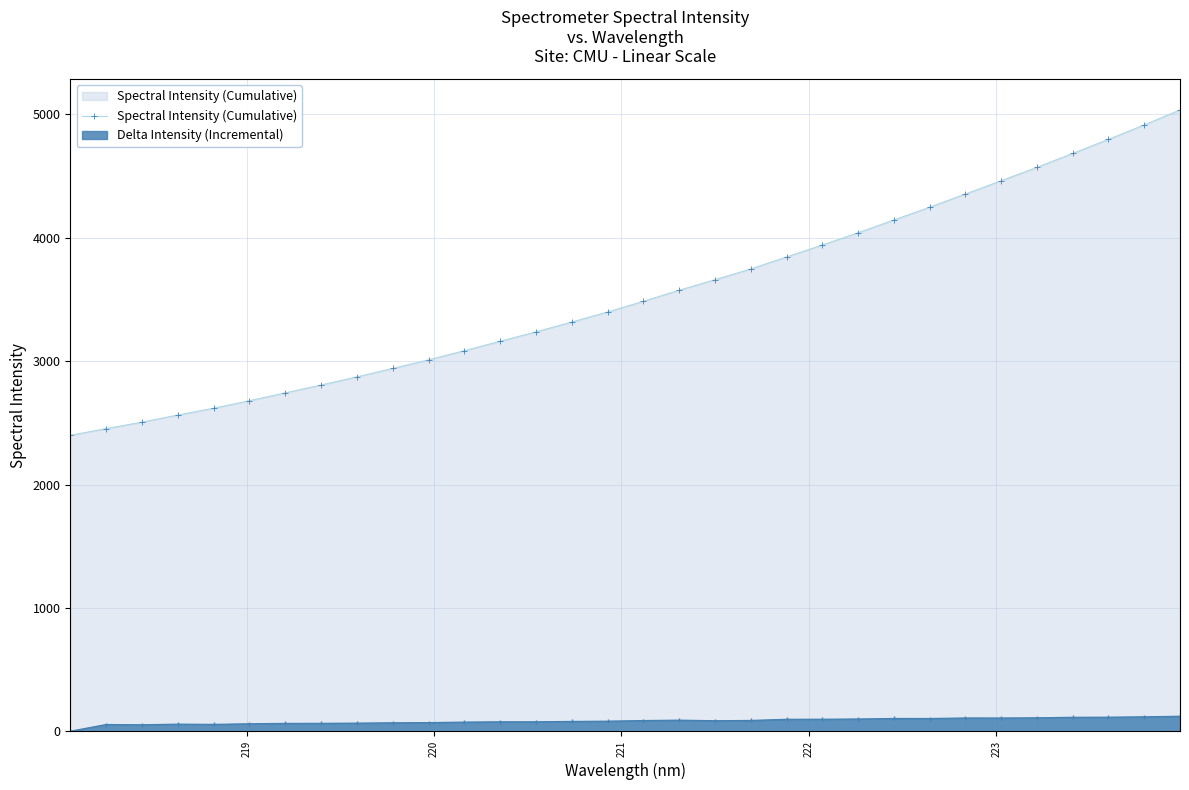

Which series has the widest spread of values?

Spectral Intensity (Cumulative)